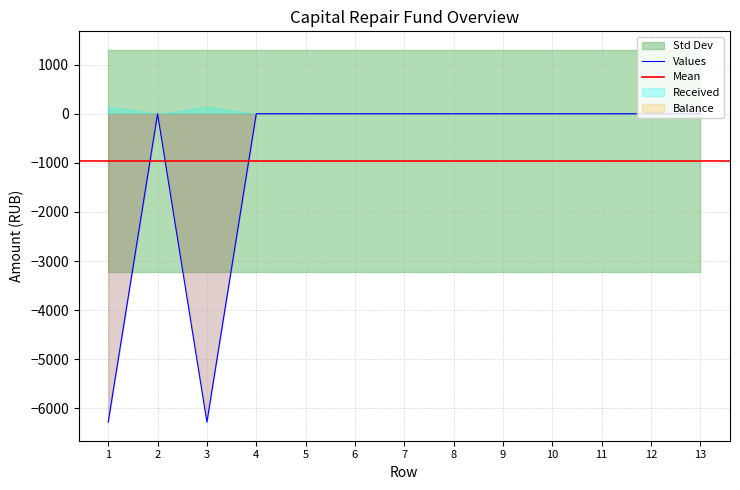

True or false: Penalties has a value of 0.4 at 10.

False